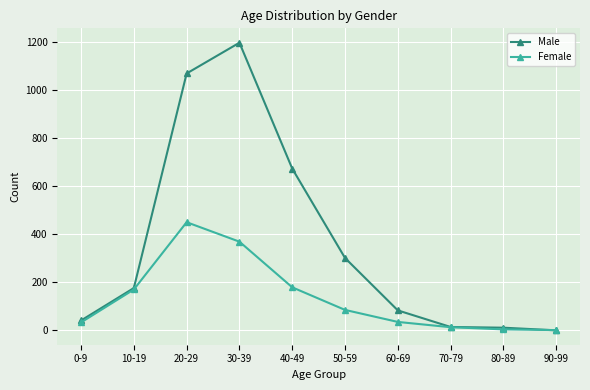

What is the label of the 8th point from the left?

70-79